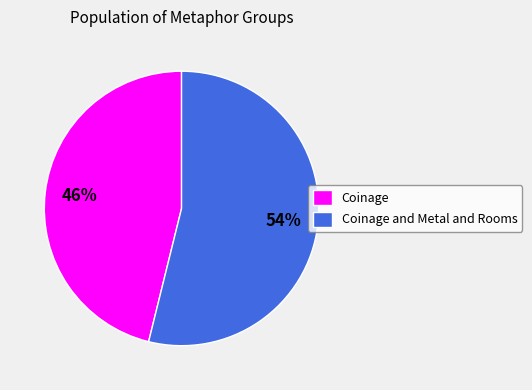

Rank the categories by value from highest to lowest.

Coinage and Metal and Rooms, Coinage